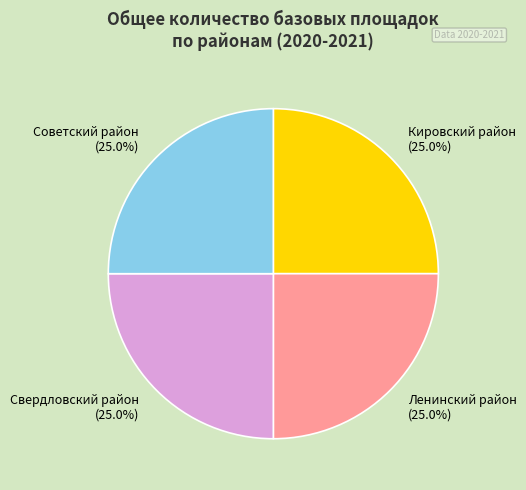

Is there a majority slice in this chart?

No